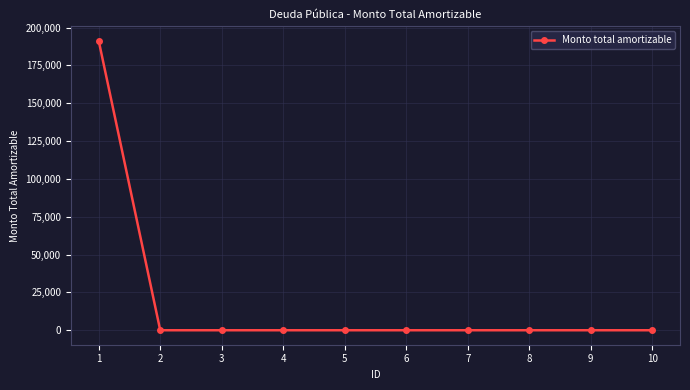

Which category has the highest value across all series?

1